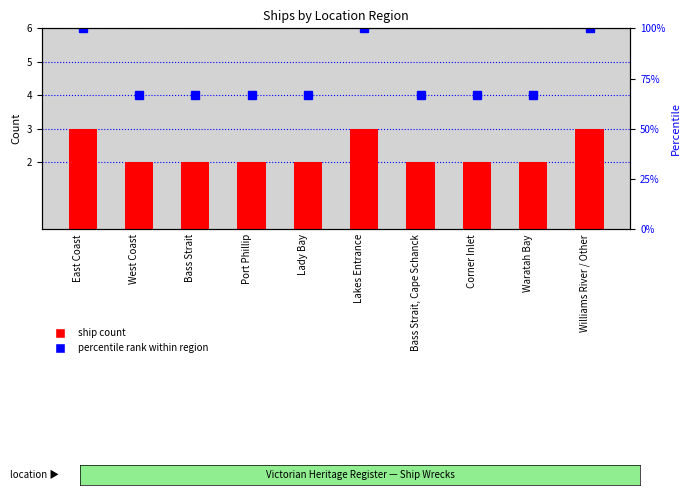

What is the value of the ship count bar at the 10th from the left?

3.0